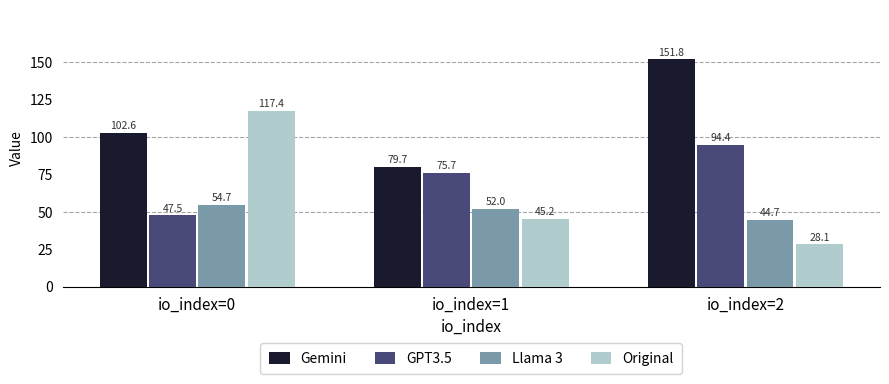

What is the minimum value shown in the chart?

28.1